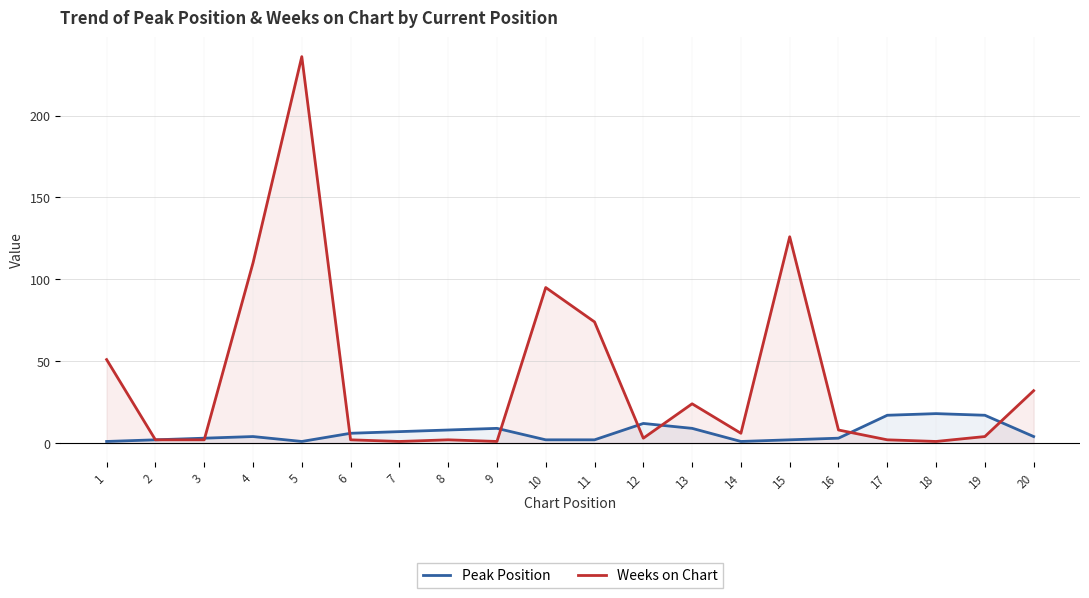

Reading right to left, list all the values displayed in this chart.

Peak Position: 4	17	18	17	3	2	1	9	12	2	2	9	8	7	6	1	4	3	2	1
Weeks on Chart: 32	4	1	2	8	126	6	24	3	74	95	1	2	1	2	236	110	2	2	51